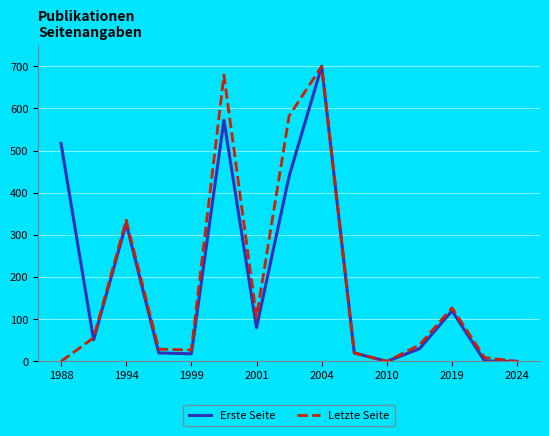

True or false: Letzte Seite and Erste Seite intersect in this chart.

True